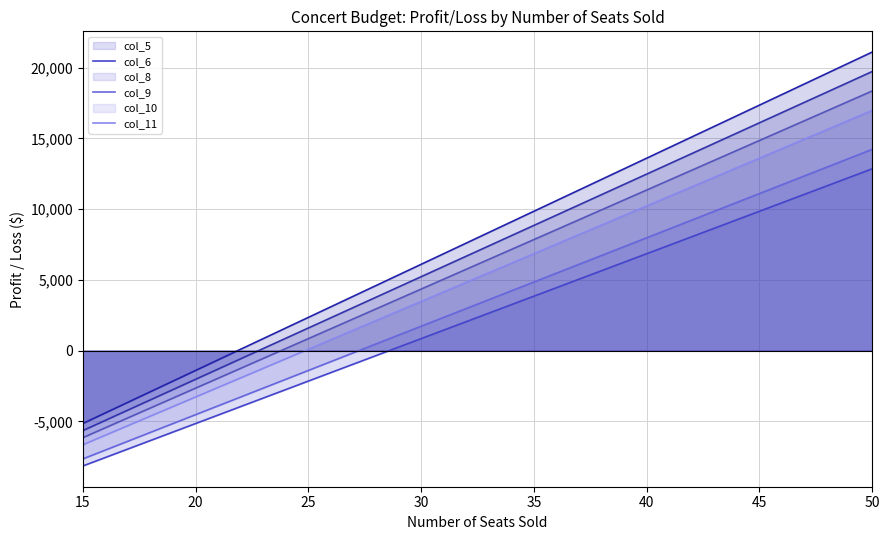

What are all the series names shown in the legend?

col_5, col_6, col_8, col_9, col_10, col_11